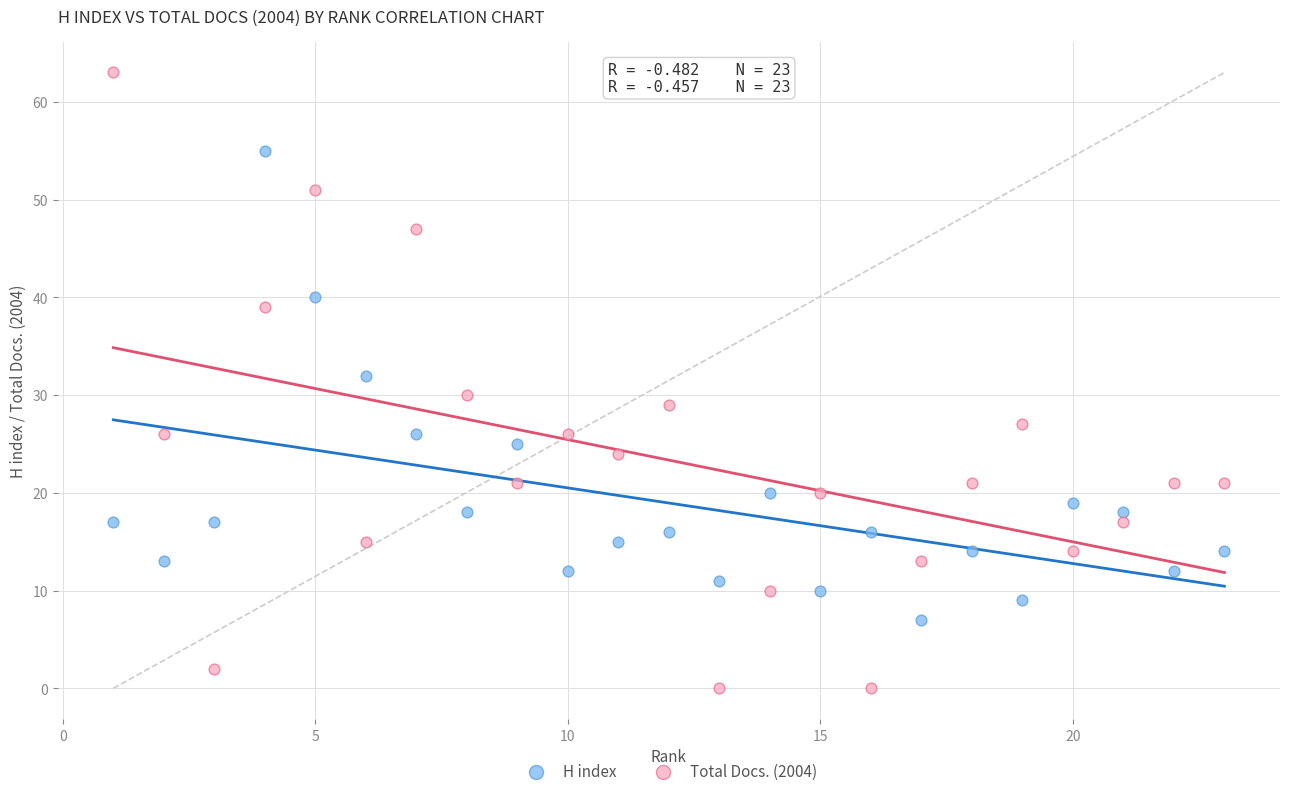

What are all the series names shown in the legend?

H index, Total Docs. (2004)